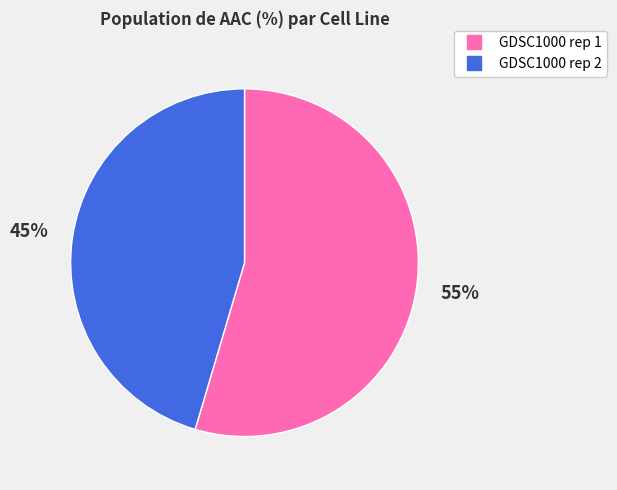

Does GDSC1000 rep 1 represent more than half of the total?

Yes